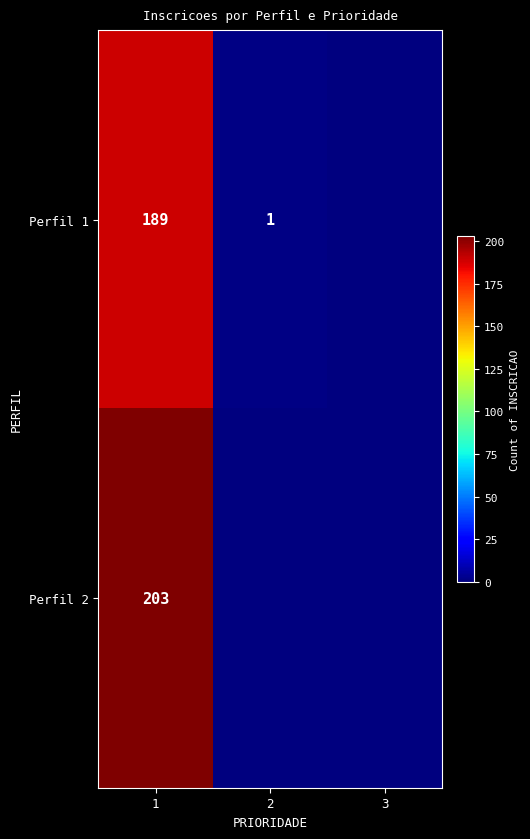

What is the total value across all series at 2?

1